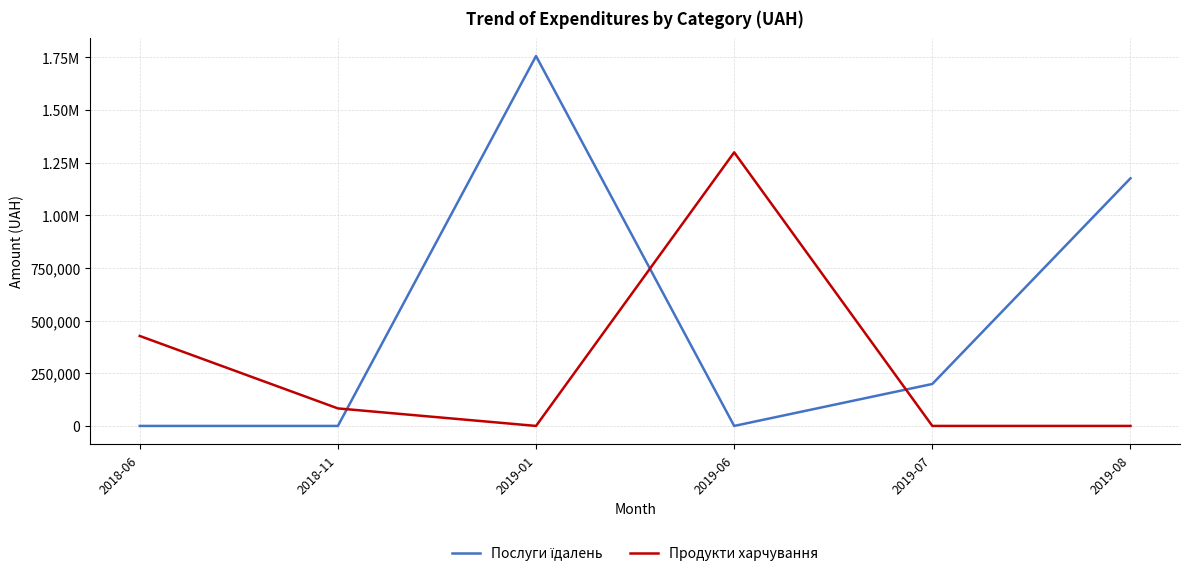

Where is Продукти харчування nearest to the value 649124?

2018-06